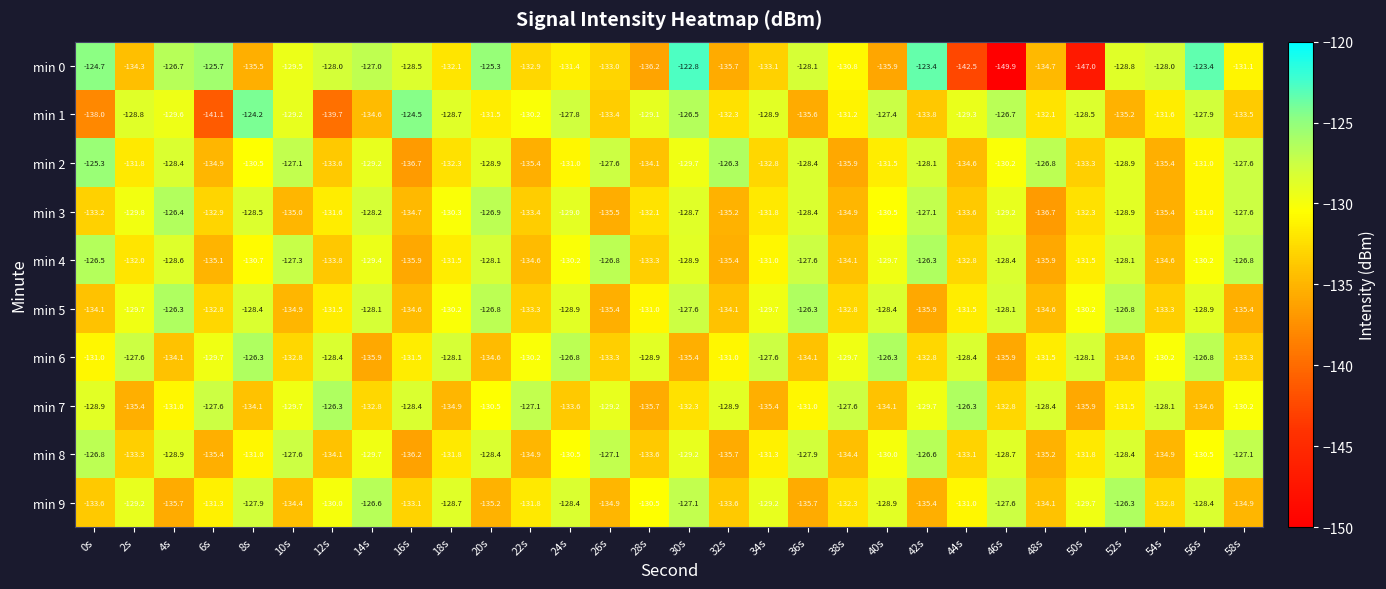

What is the average value of the min 6 series?

-130.8